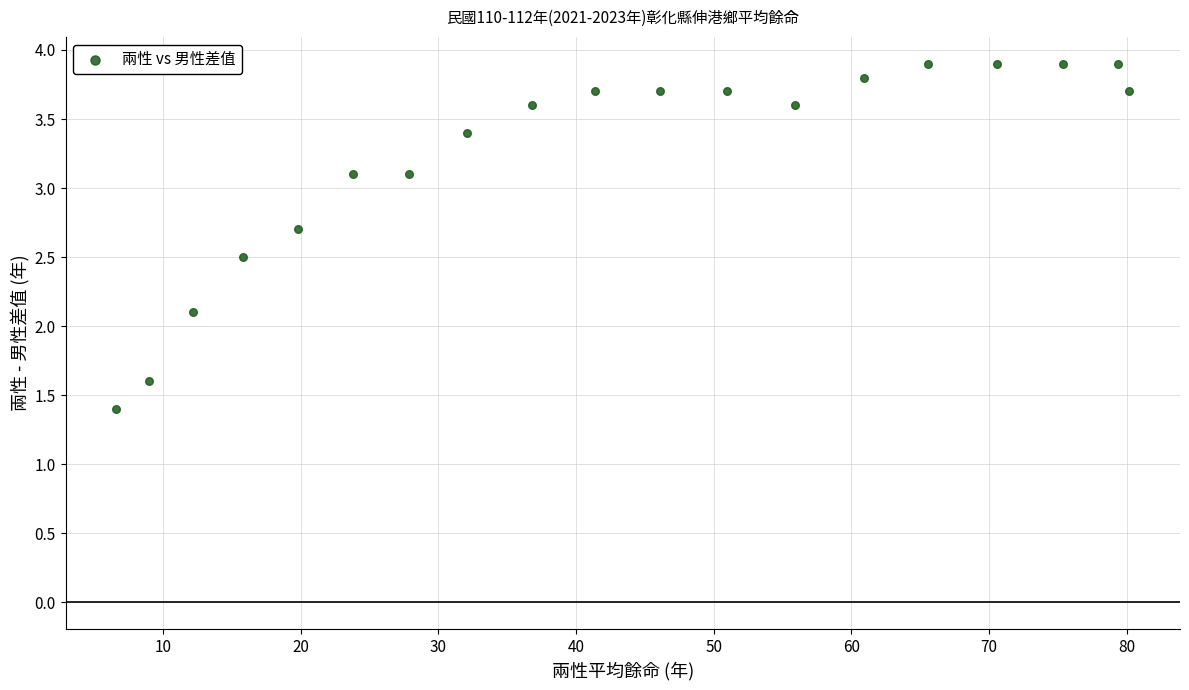

What Y value in the scatter plot is closest to 2?

2.1